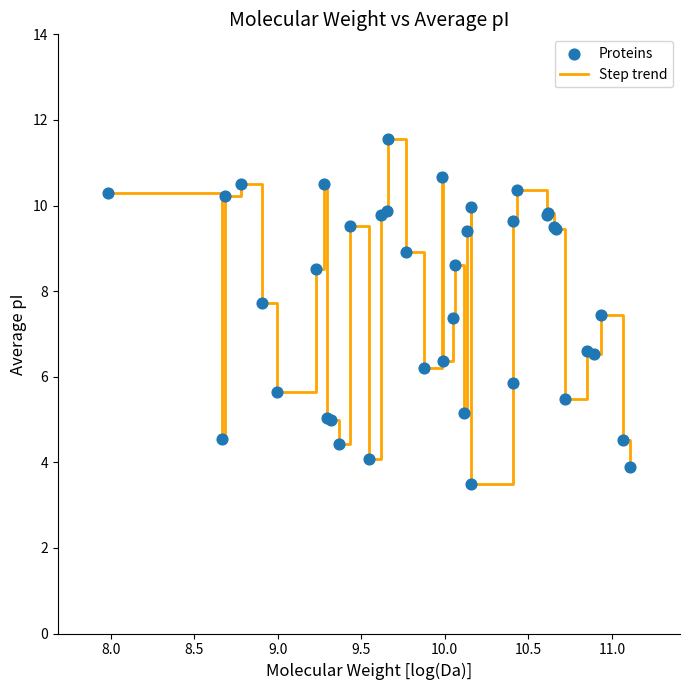

What is the difference between the maximum and minimum values?

8.1